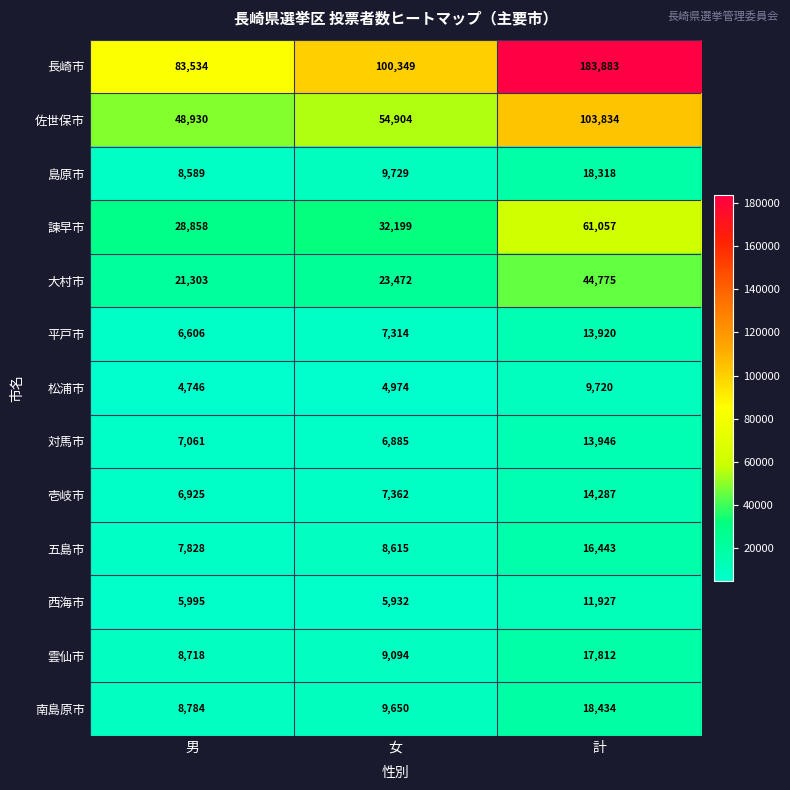

At which category does the chart reach its minimum across all series?

男